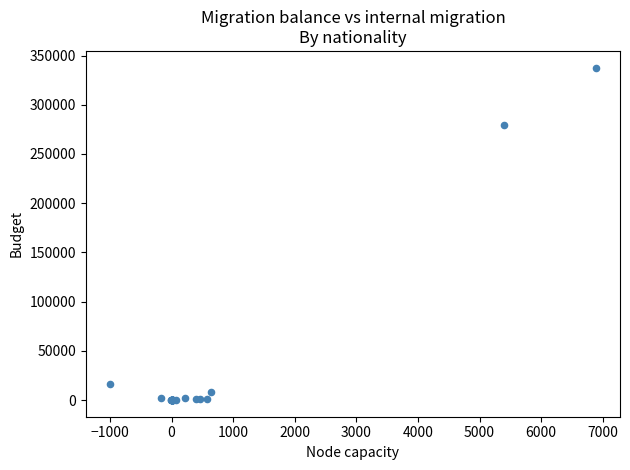

What Y value in the scatter plot is closest to 168895?

279621